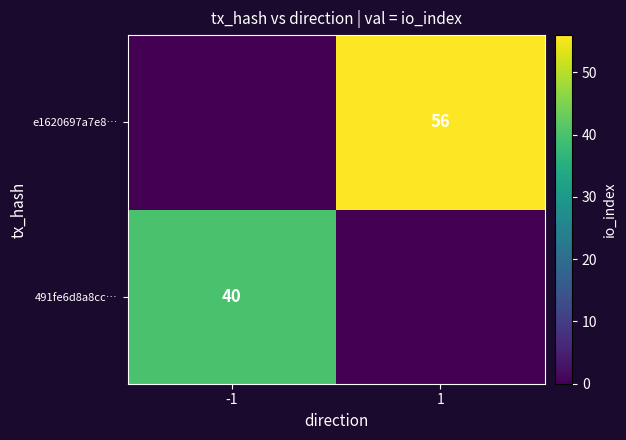

True or false: 491fe6d8a8cc… has a value of 40 at -1.

True